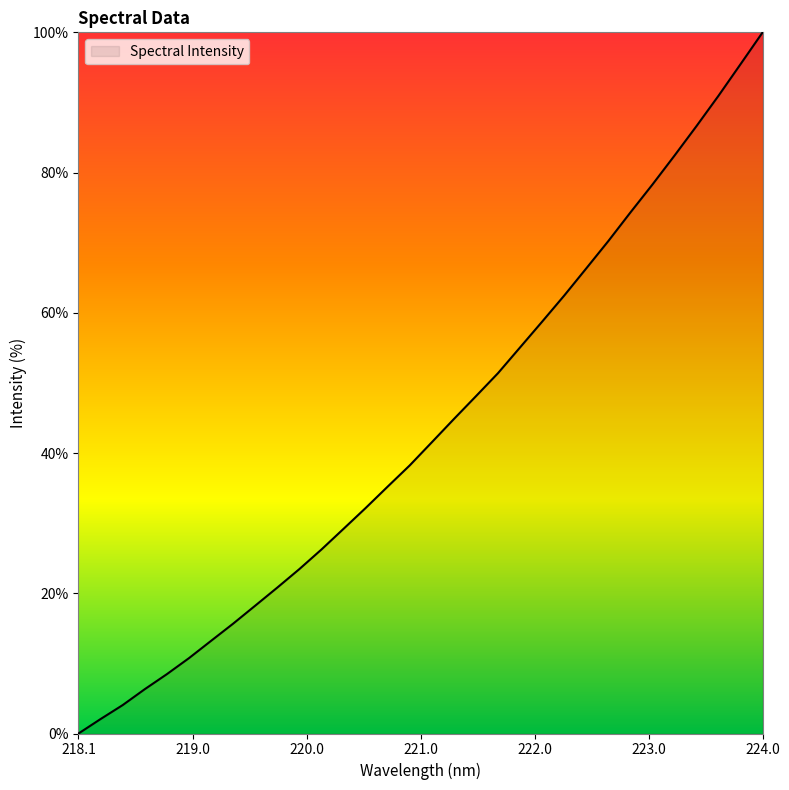

What is the greatest value displayed?

100.0